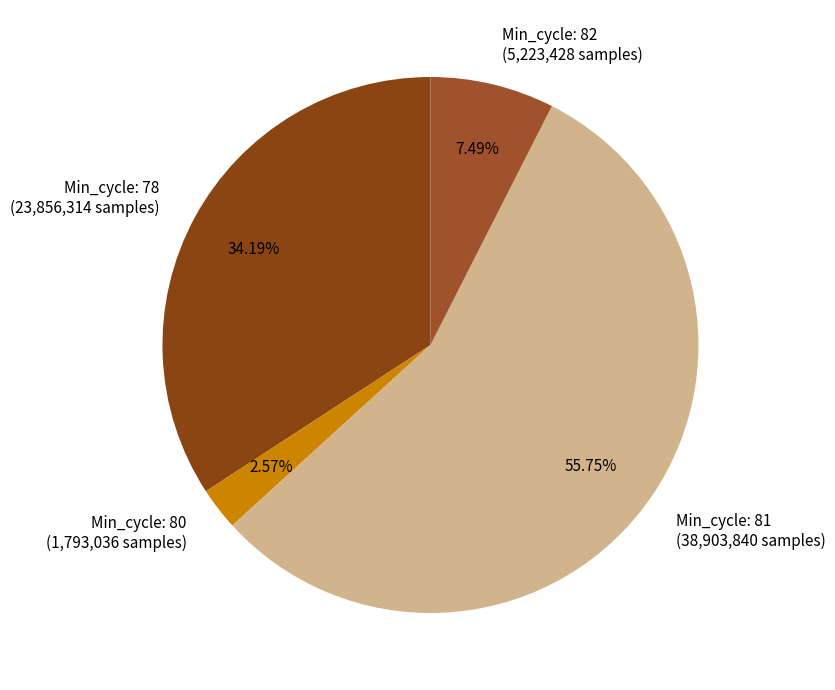

Is there a majority slice in this chart?

Yes